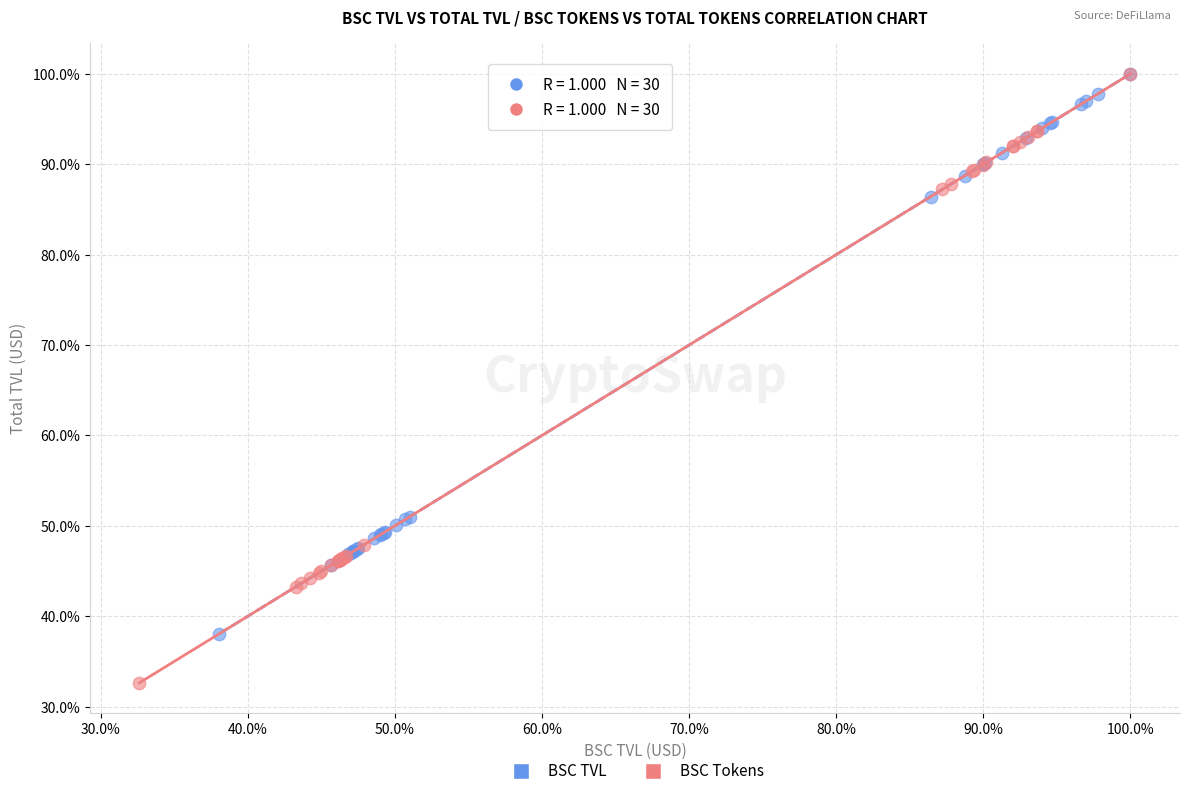

What are all the series names shown in the legend?

BSC TVL, BSC Tokens